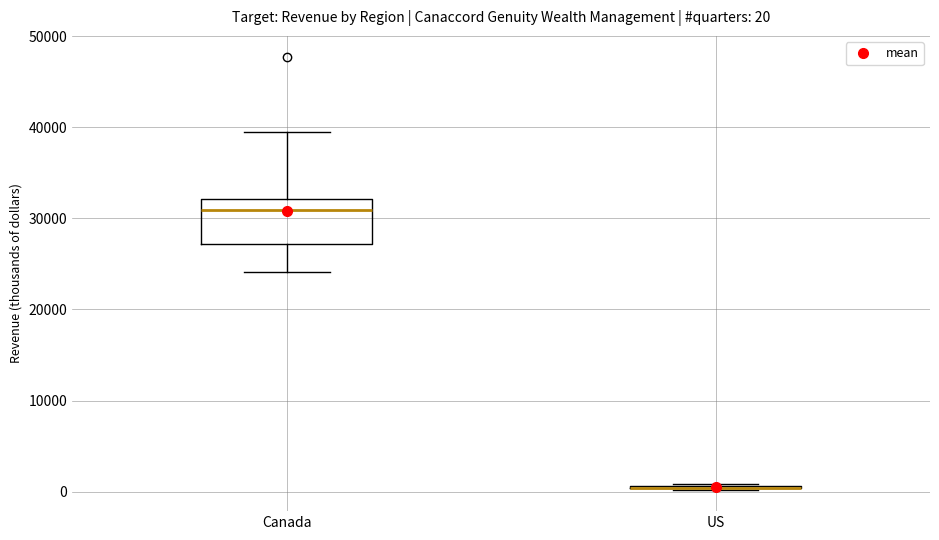

Which box is the tallest, from its lower edge to its upper edge?

Canada